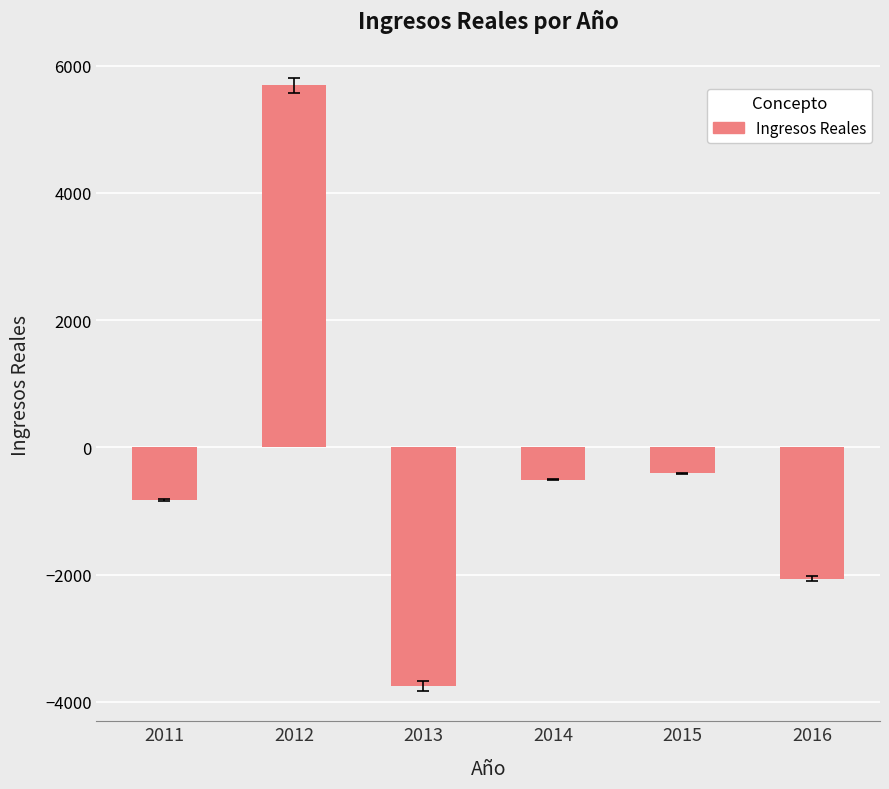

Which has a higher value, 2011 or 2012?

2012